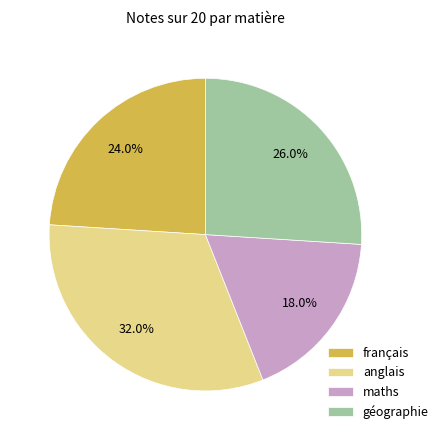

What percentage do anglais and maths together represent?

50.0%